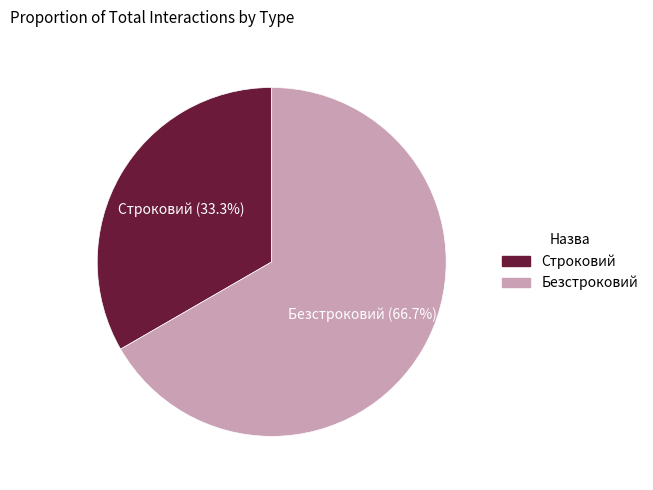

What is the largest slice in the pie chart?

Безстроковий